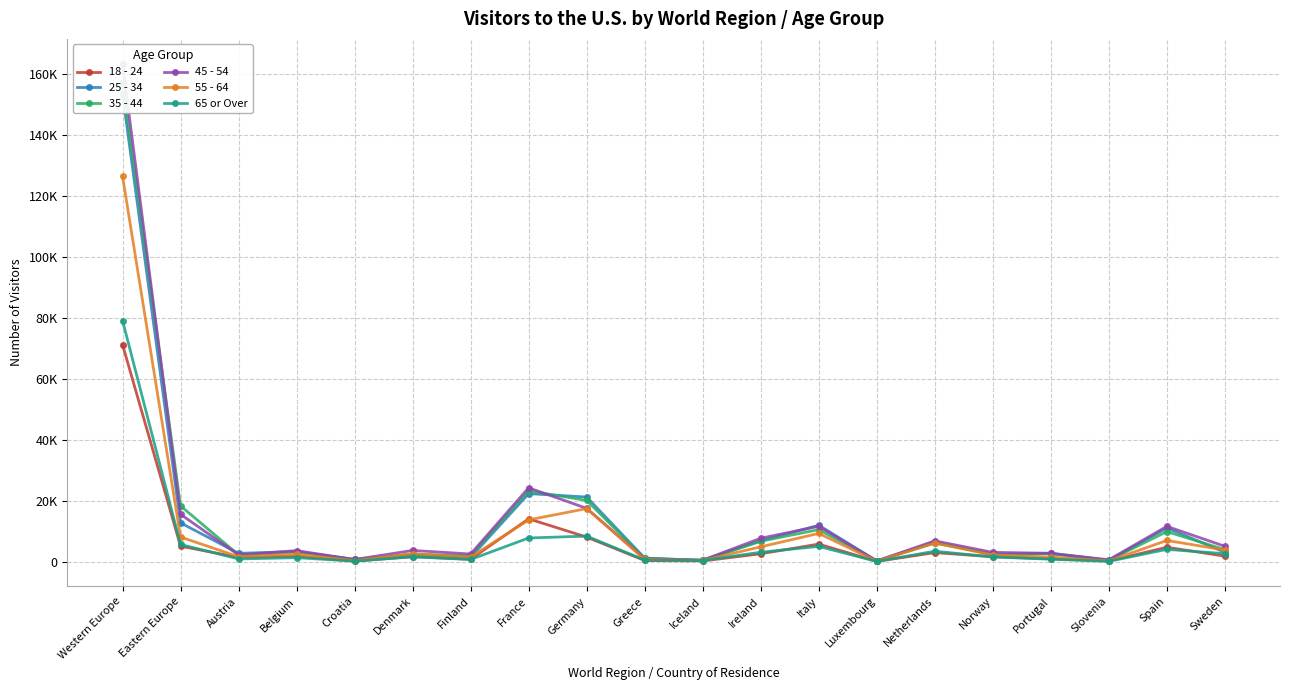

True or false: 45 - 54 has a value of 11584 at Spain.

True